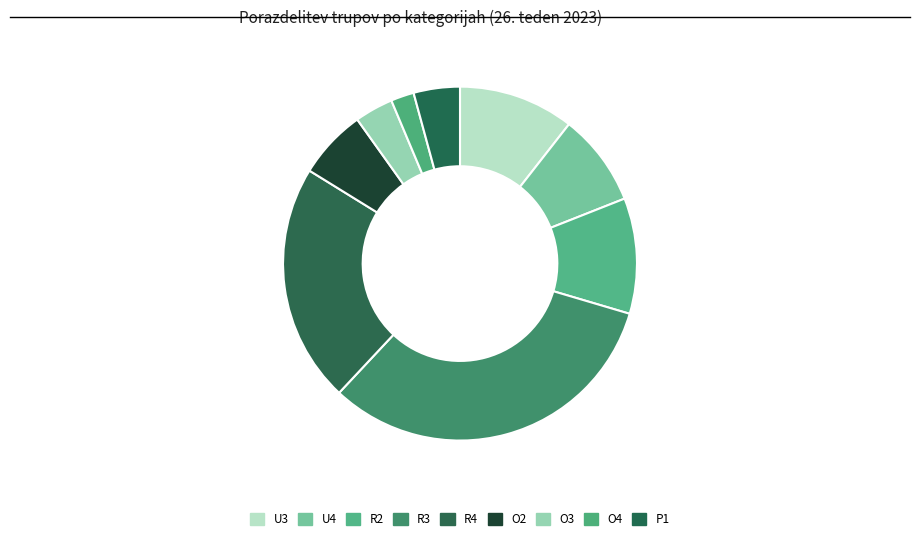

Is there a majority slice in this chart?

No